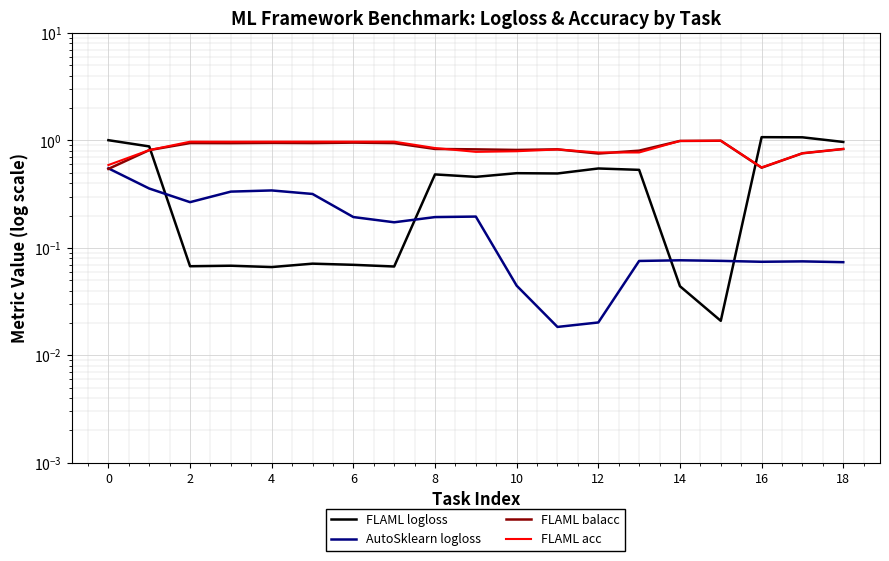

Which series has the largest range (max minus min)?

FLAML logloss